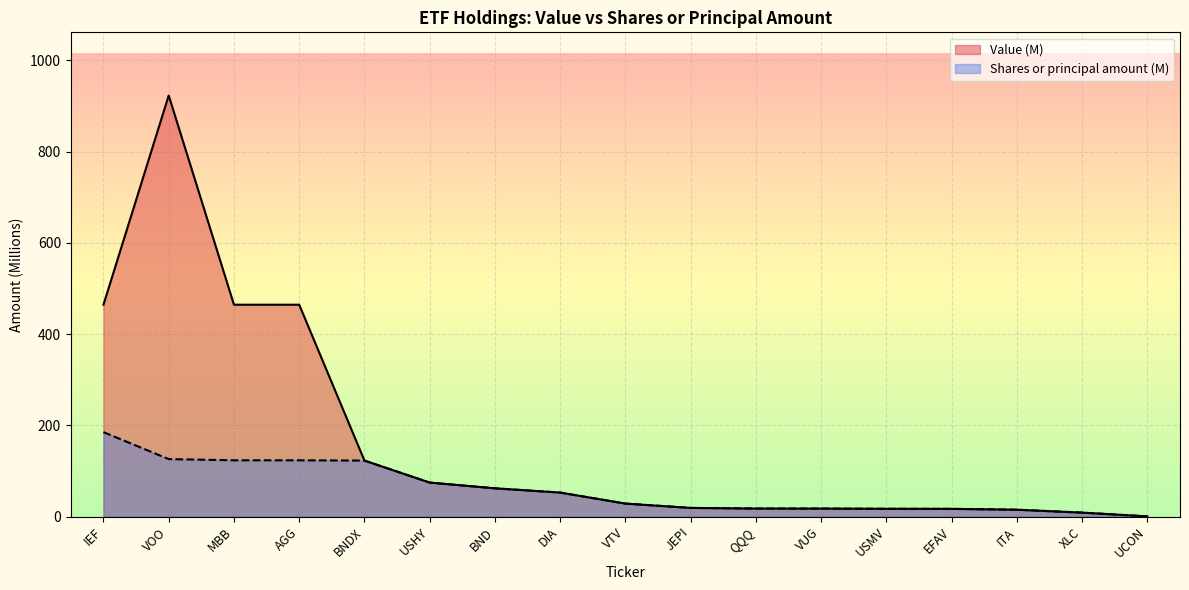

At how many categories does at least one series exceed 806?

1